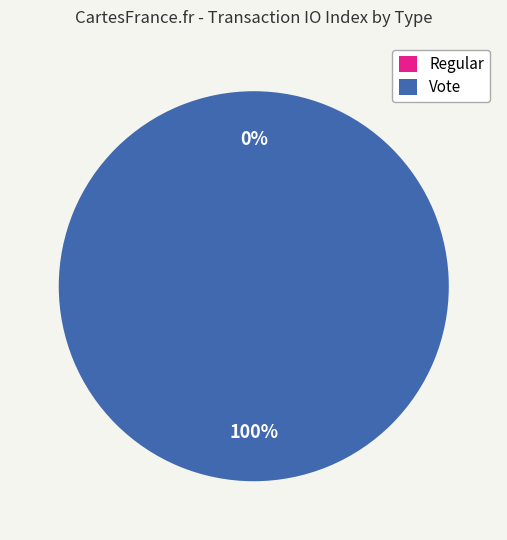

How many segments does this pie chart have?

2